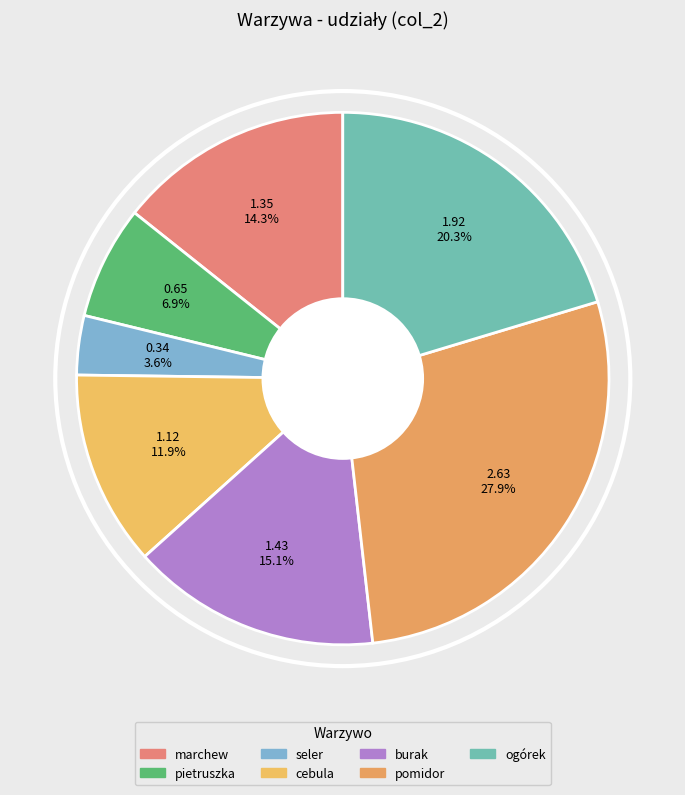

What is the ratio of the value at pomidor to the value at cebula?

2.3